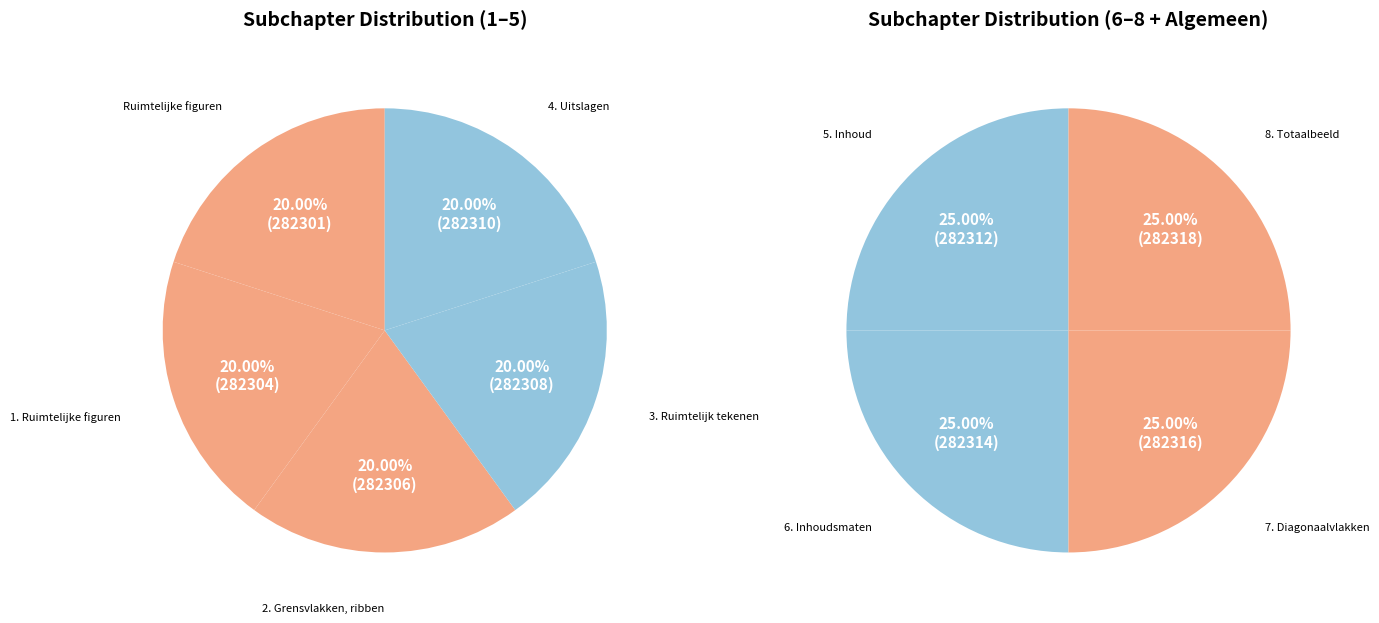

Rank the categories by value from lowest to highest.

Ruimtelijke figuren, 1. Ruimtelijke figuren, 2. Grensvlakken, ribben, 3. Ruimtelijk tekenen, 4. Uitslagen, 5. Inhoud, 6. Inhoudsmaten, 7. Diagonaalvlakken, 8. Totaalbeeld